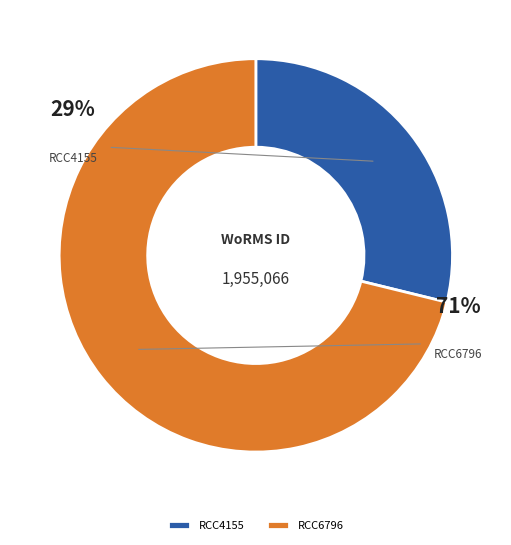

To the nearest percent, what is the combined percentage of RCC6796 and RCC4155?

100%